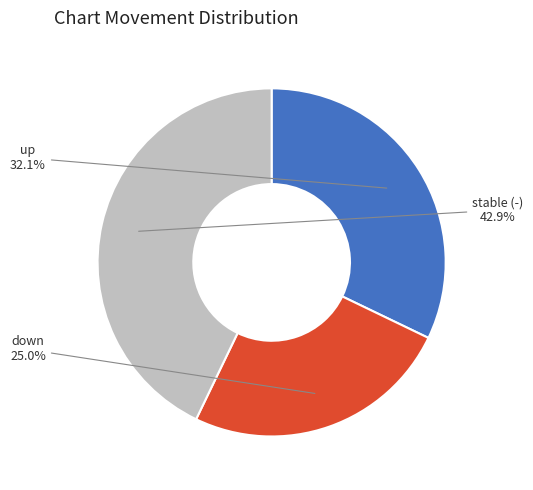

Is there a majority slice in this chart?

No